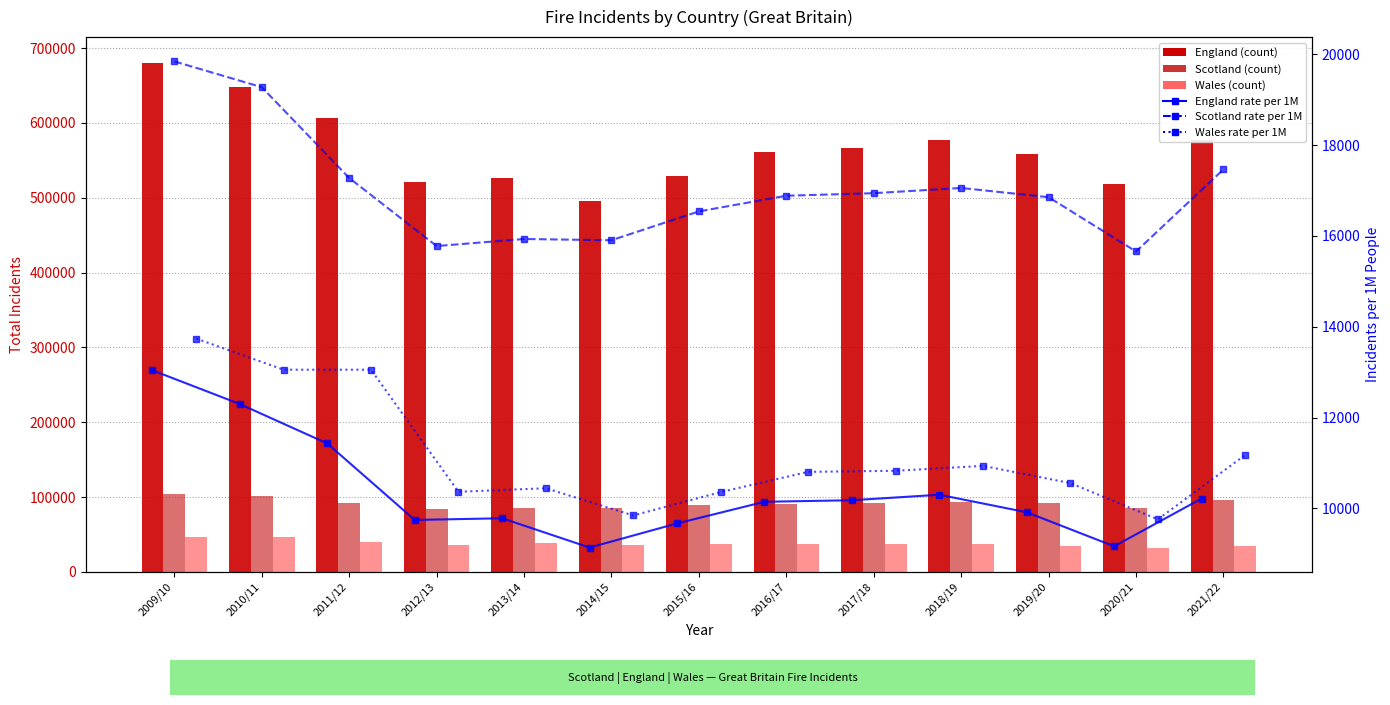

The England rate series shows 5738 at 2015/16. True or false?

False